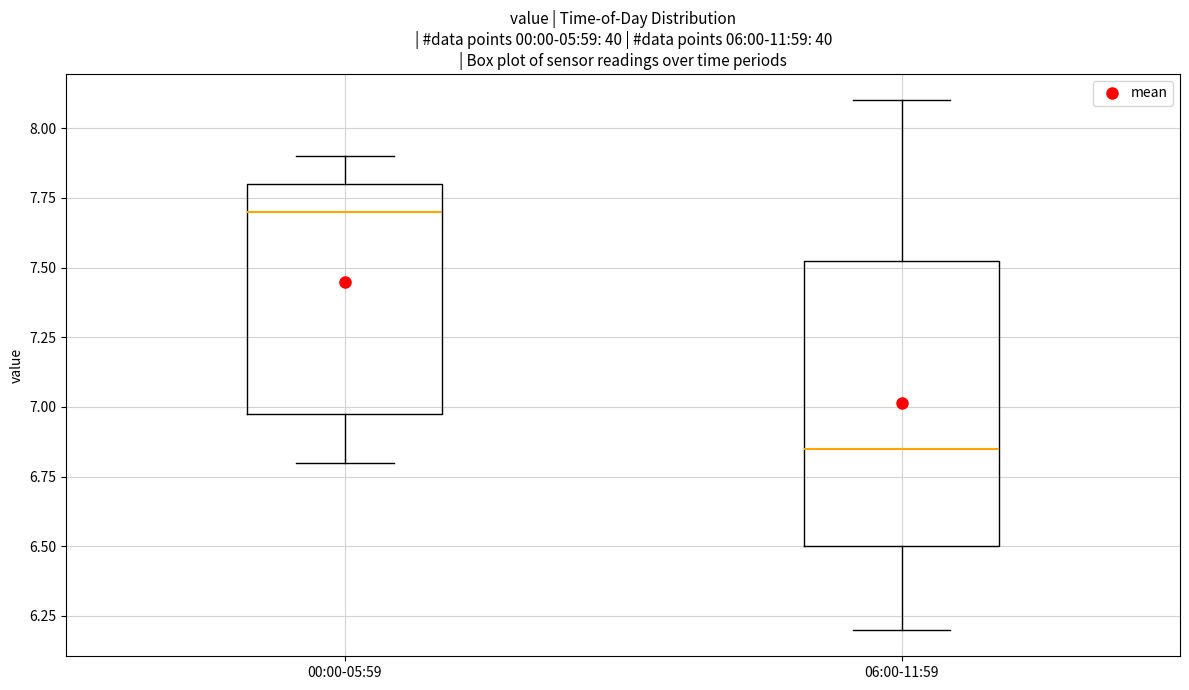

Where does the lower whisker of the box for 06:00-11:59 end on the y-axis? The values are not printed on the chart, so give them approximately, as read against the axis.

6.20